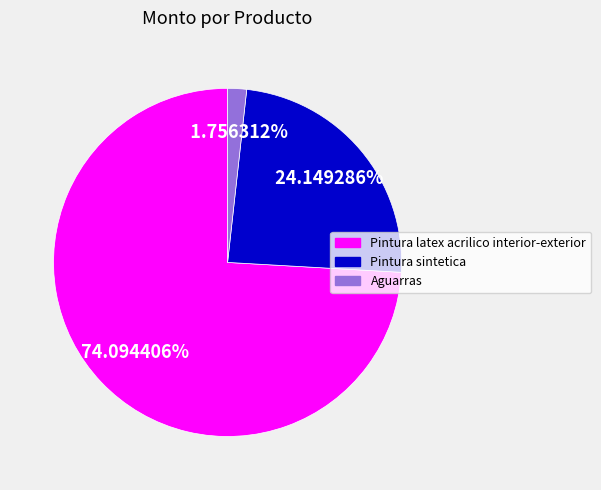

Count the number of slices in the pie.

3